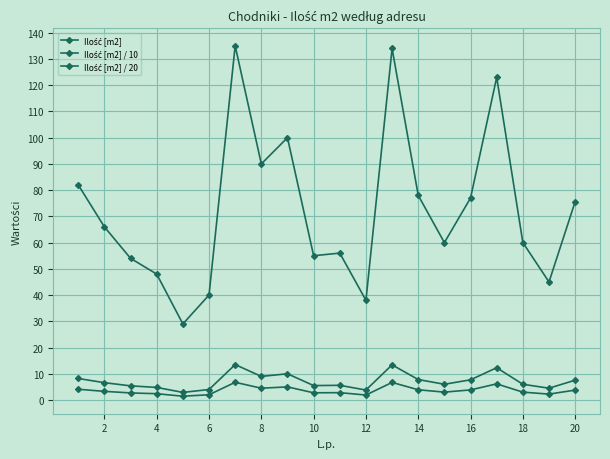

Does the chart have visible grid lines?

Yes